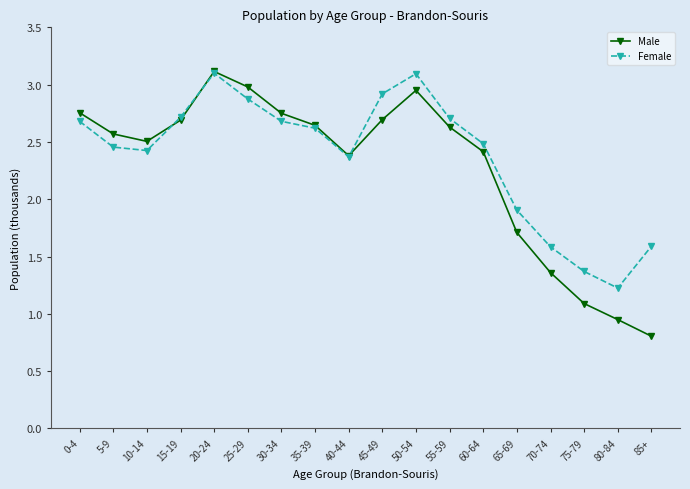

Which category has the lowest value across all series?

85+